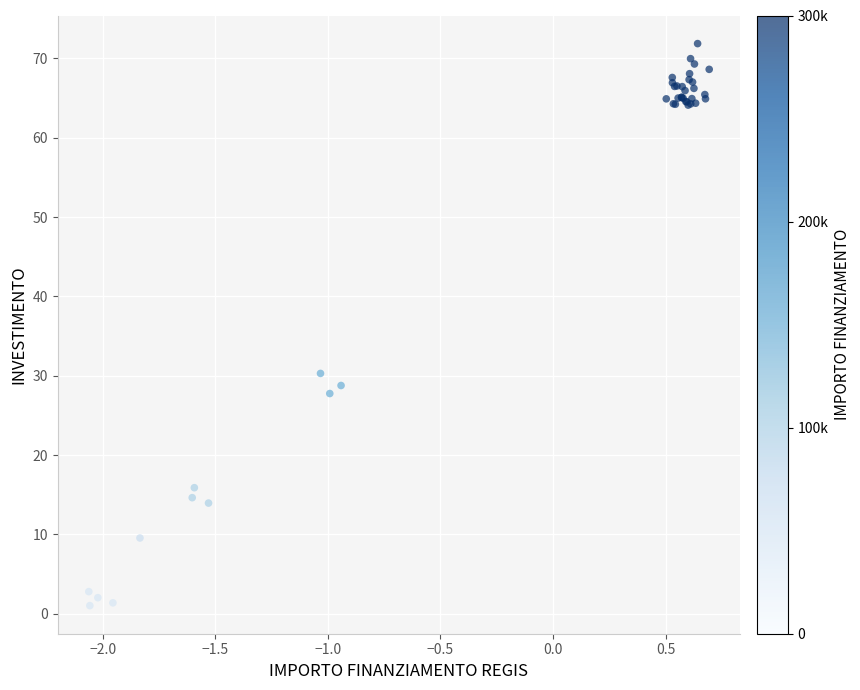

What Y value in the scatter plot is closest to 36?

30.3